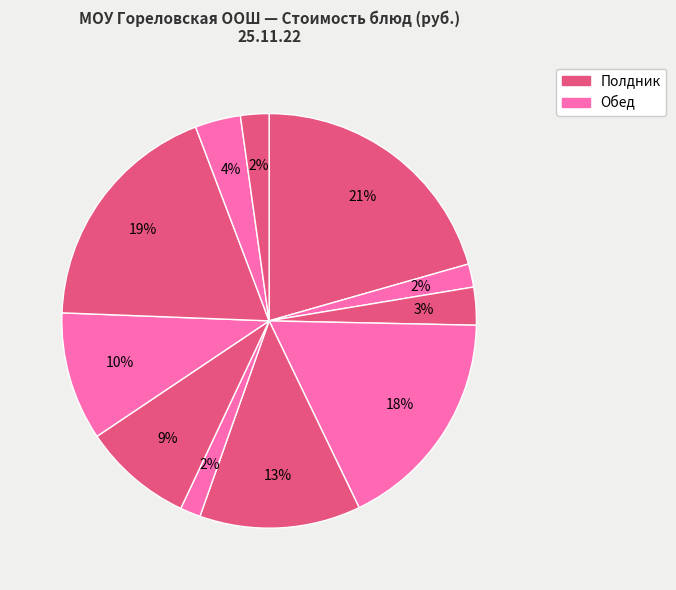

How many slices are in this pie chart?

11